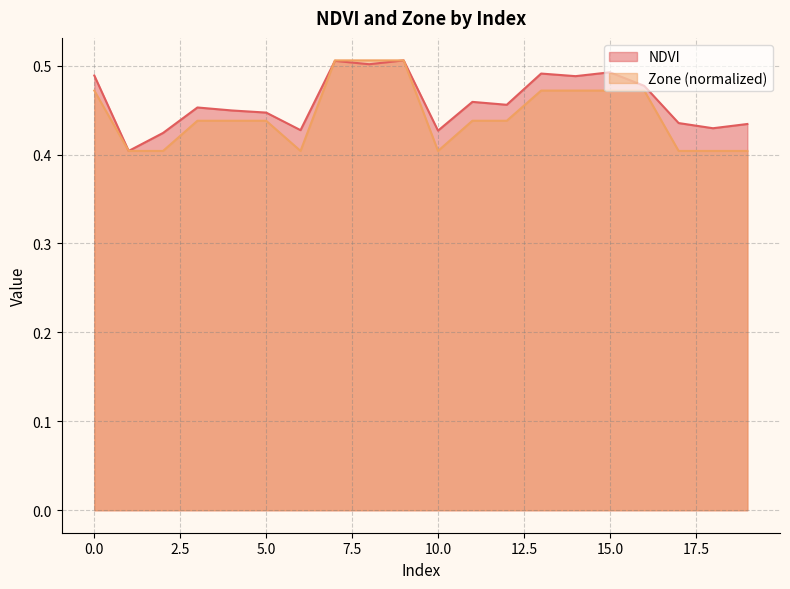

Which series has the widest spread of values?

NDVI